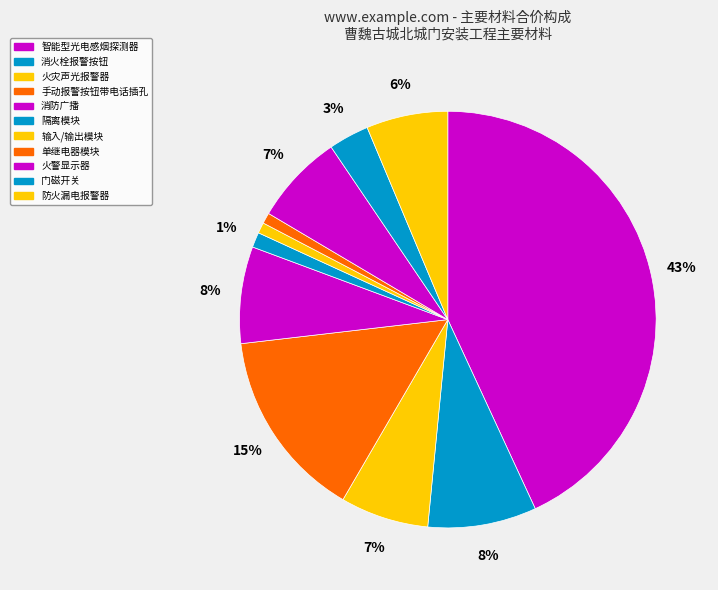

Count the number of slices in the pie.

11